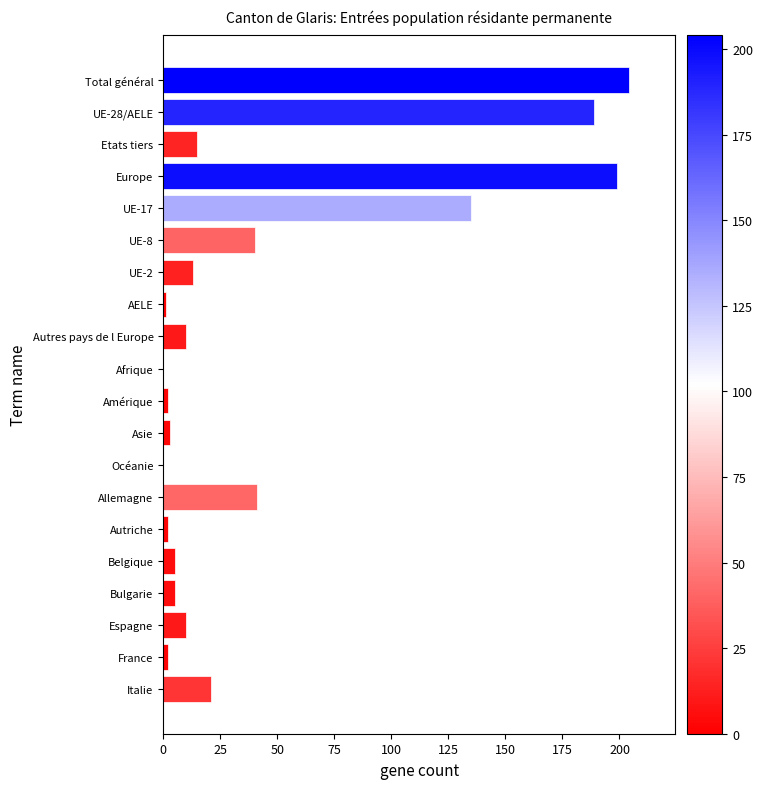

What is the maximum value shown in the chart?

204